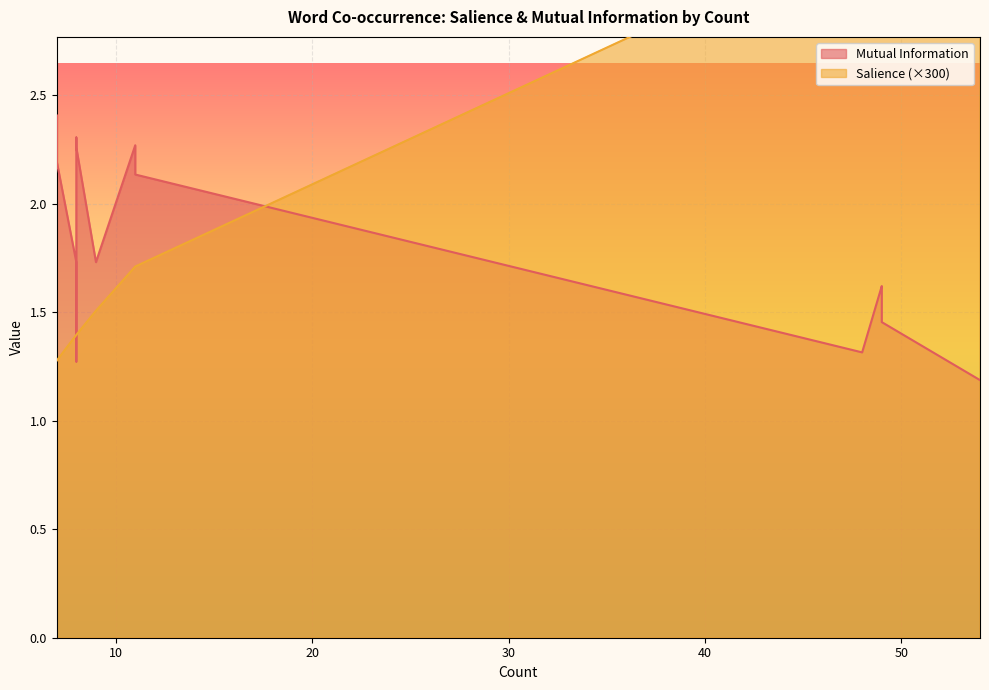

The Mutual Information series shows 0.4 at 48. True or false?

False